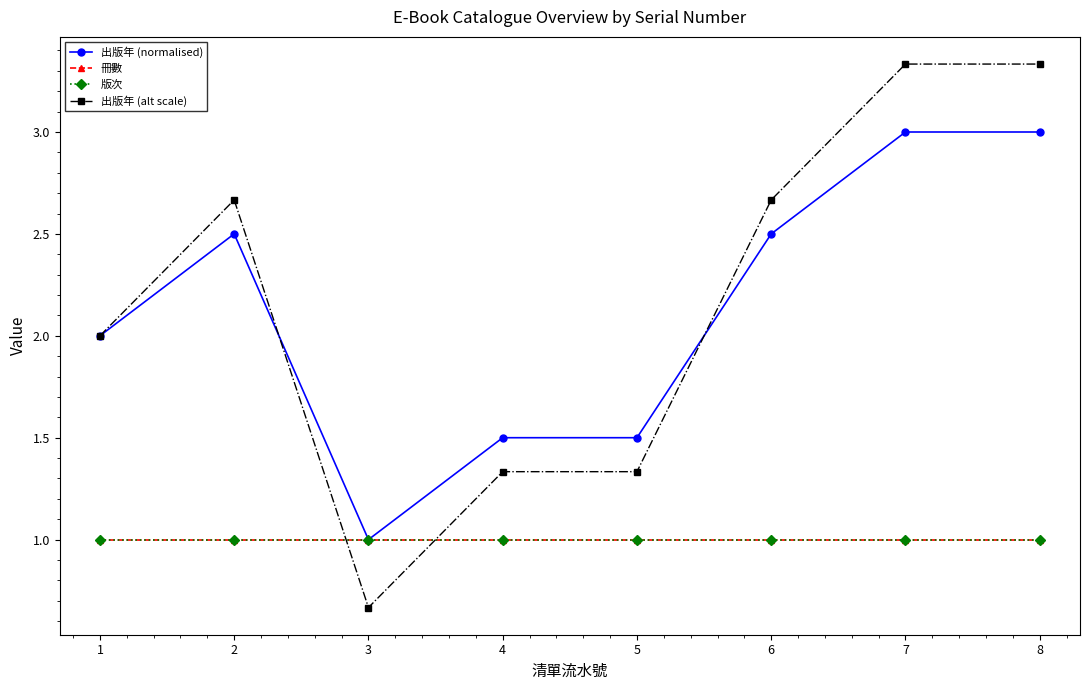

Does the chart have visible grid lines?

No